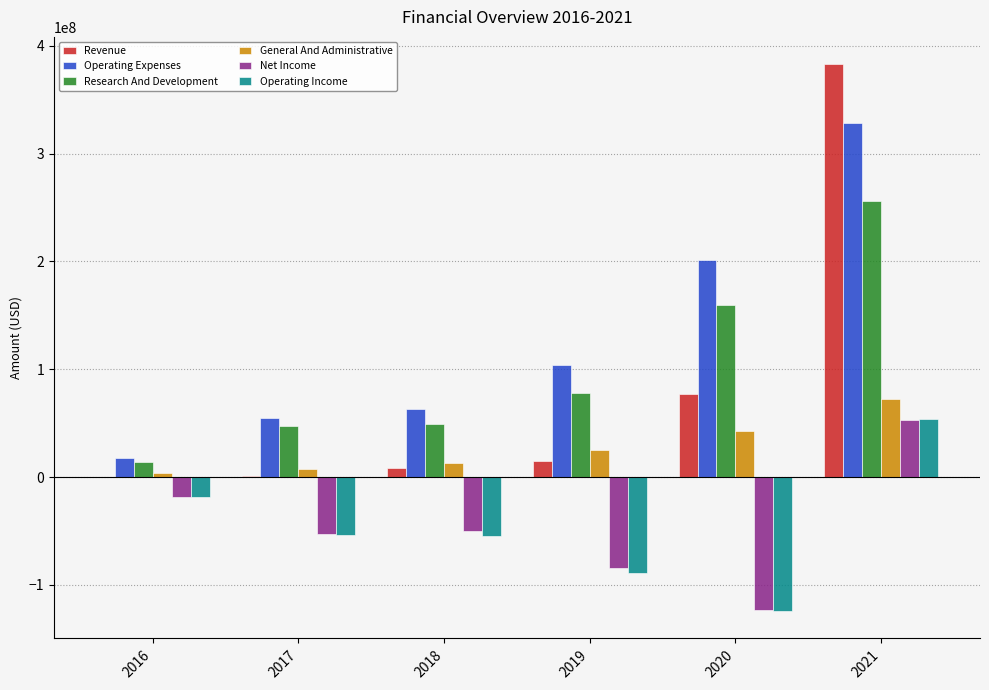

What is the greatest value displayed?

382882000